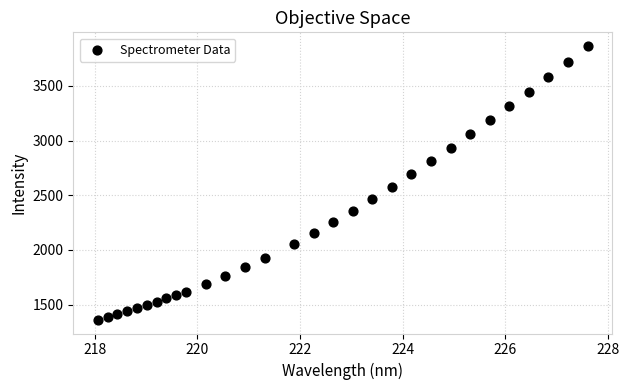

What is the range of Y values (max minus min)?

2504.7